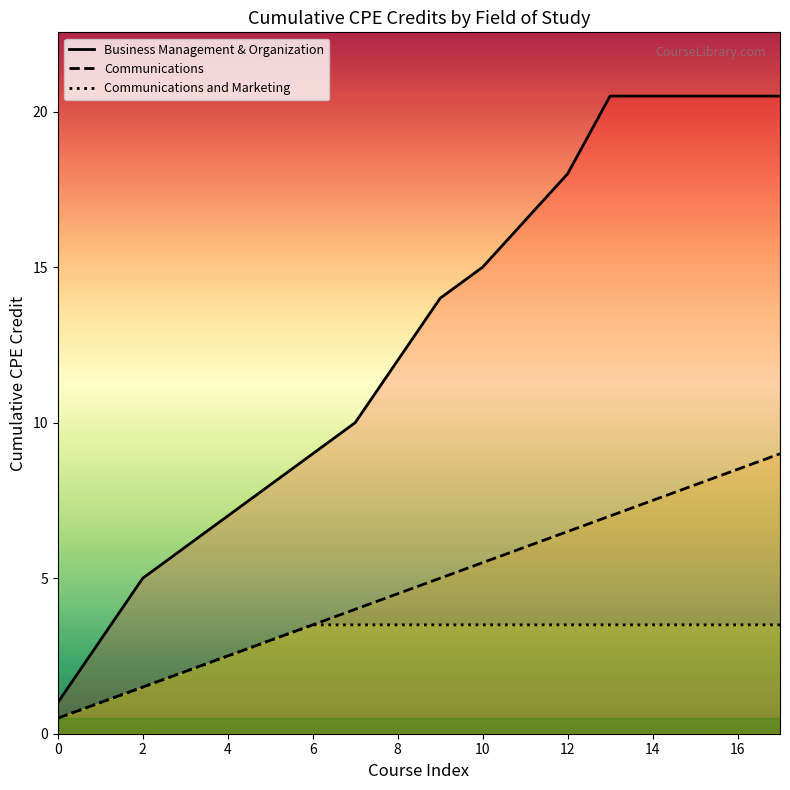

What is the sum of all Communications values?

85.5